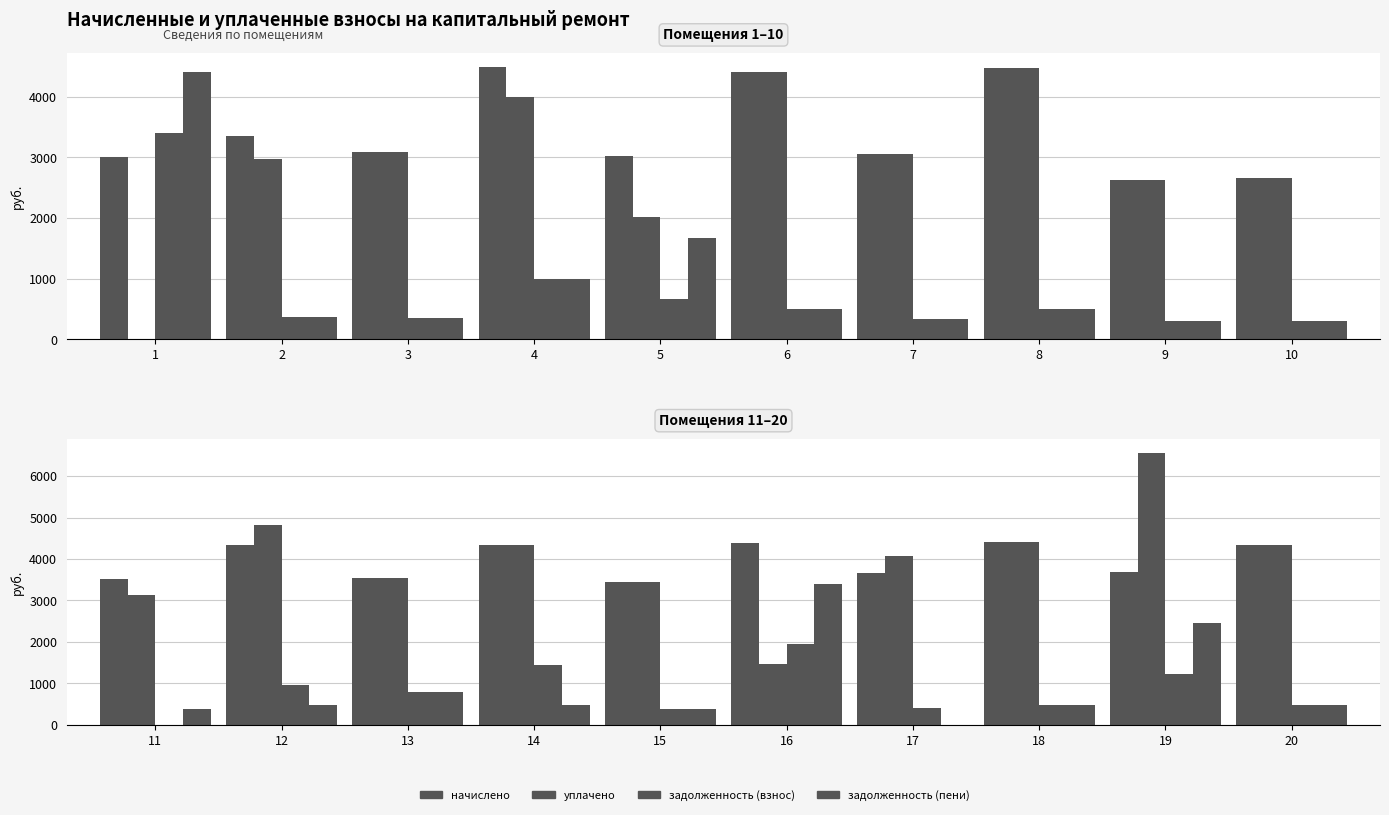

What is the value of the задолженность (пени) bar at the 1st from the left?

391.7